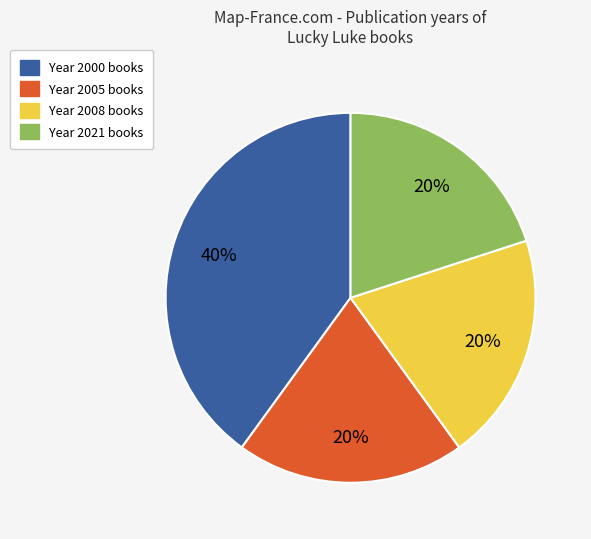

The Year 2008 books slice represents 32% of the pie. True or false?

False